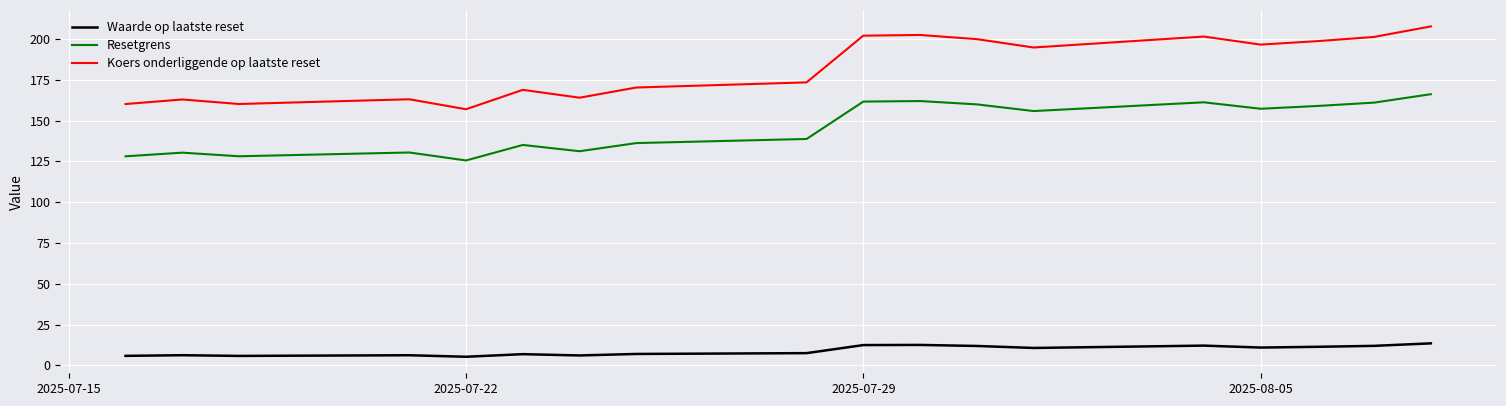

Rank the series by their maximum value, from lowest to highest.

Waarde op laatste reset, Resetgrens, Koers onderliggende op laatste reset